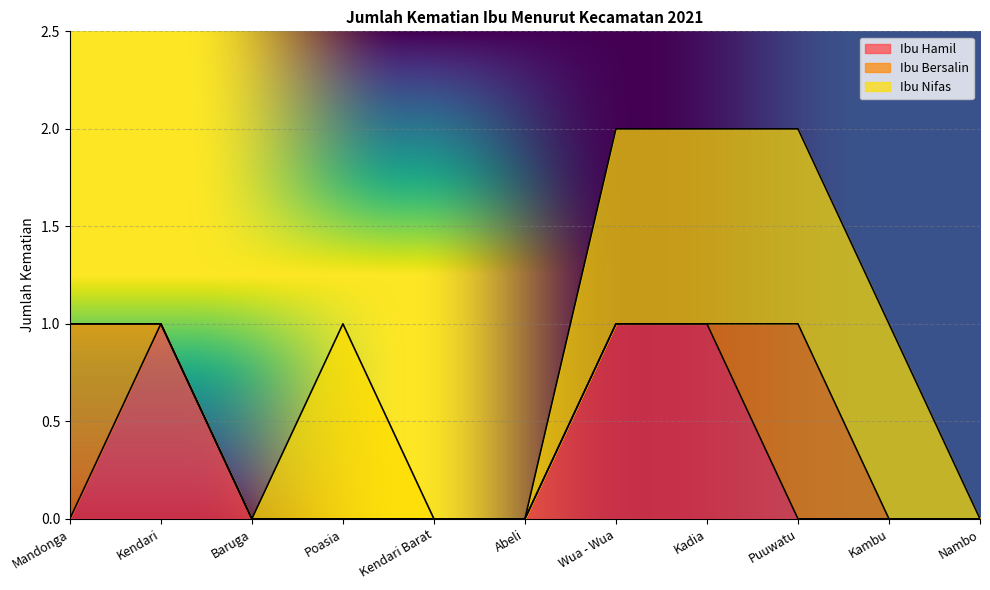

True or false: Ibu Bersalin and Ibu Nifas cross at least once.

False